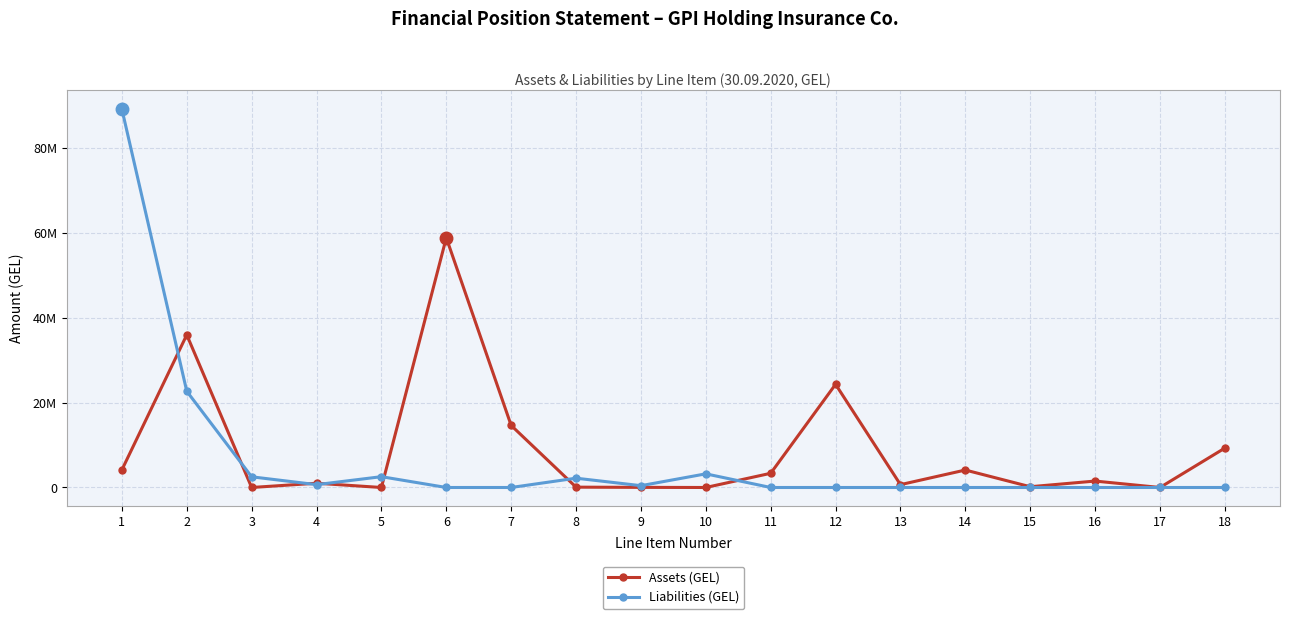

Reading left to right, list all the values displayed in this chart.

Assets (GEL): 1=4152630.8	2=36008456.0	3=0.0	4=1004194.0	5=0.0	6=58910653.2	7=14634778.8	8=78541.8	9=28500.0	10=0.0	11=3349945.5	12=24339020.6	13=670812.2	14=4118013.0	15=179071.4	16=1516152.4	17=0.0	18=9294134.7
Liabilities (GEL): 1=89241270.5	2=22695820.1	3=2520800.8	4=670145.6	5=2550399.3	6=0.0	7=0.0	8=2194528.9	9=427622.3	10=3218778.5	11=0.0	12=0.0	13=0.0	14=0.0	15=0.0	16=0.0	17=0.0	18=0.0